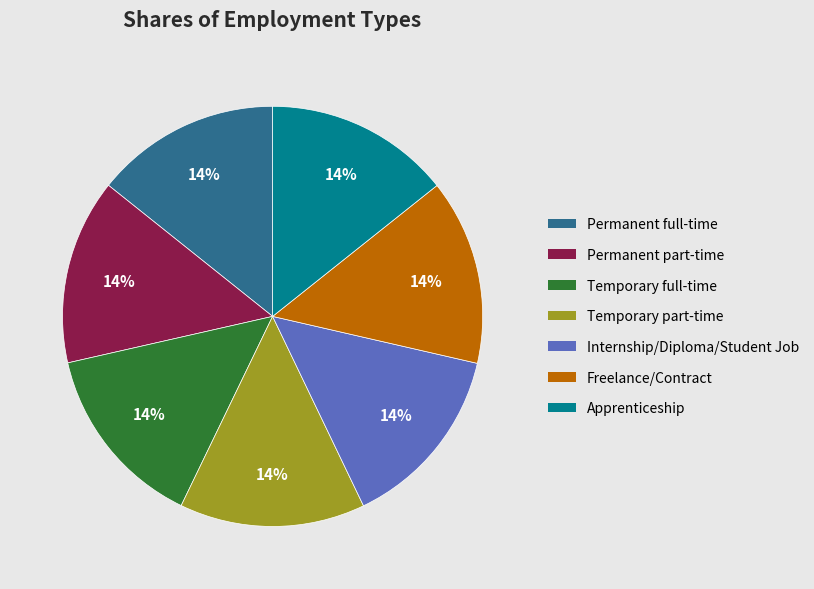

The Permanent part-time slice represents 1% of the pie. True or false?

False